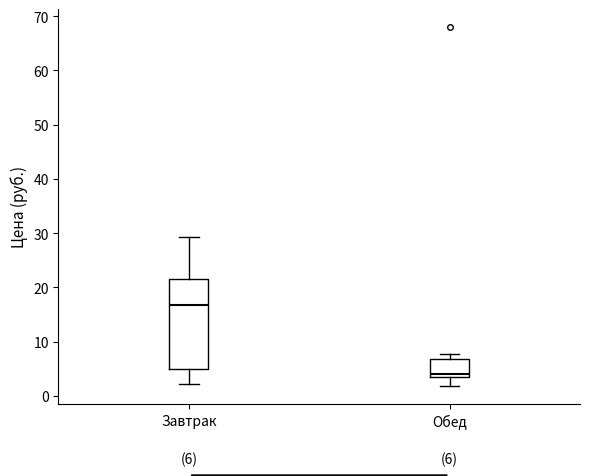

Which box is the tallest, from its lower edge to its upper edge?

Завтрак